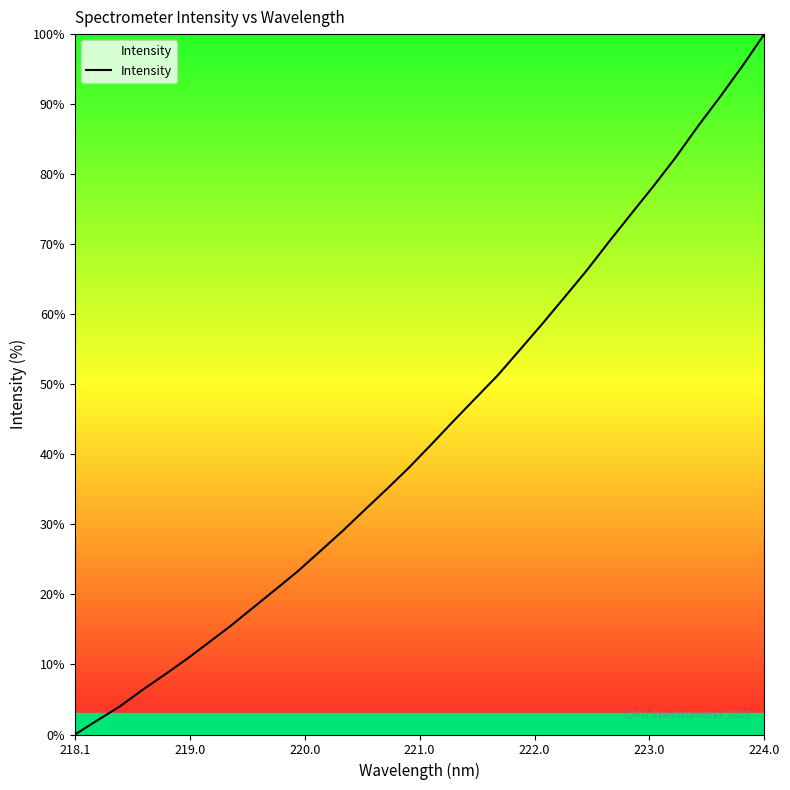

What is the average value?

43.4